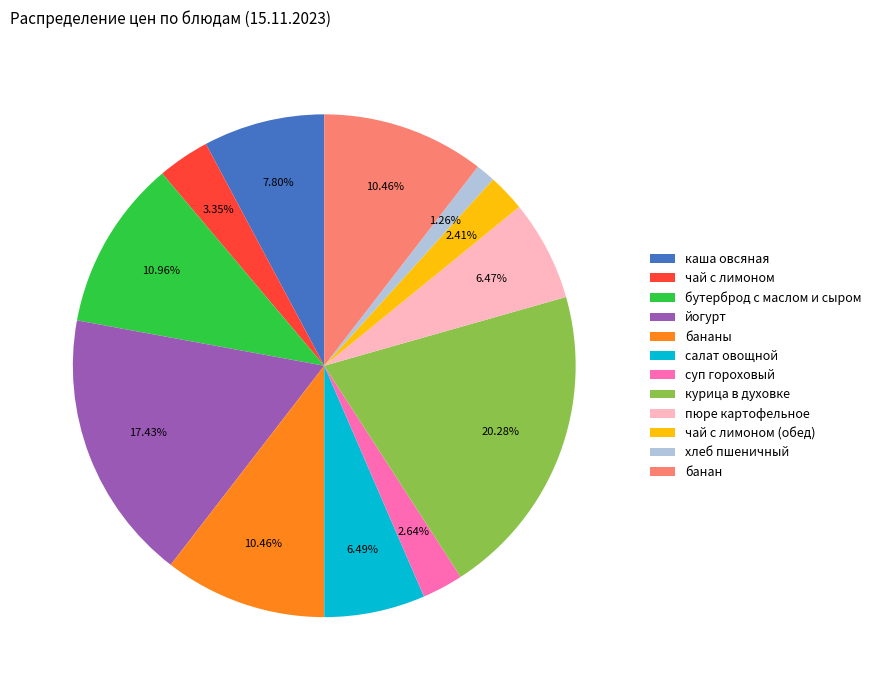

Approximately how many times larger is the value at курица в духовке compared to салат овощной?

3.1